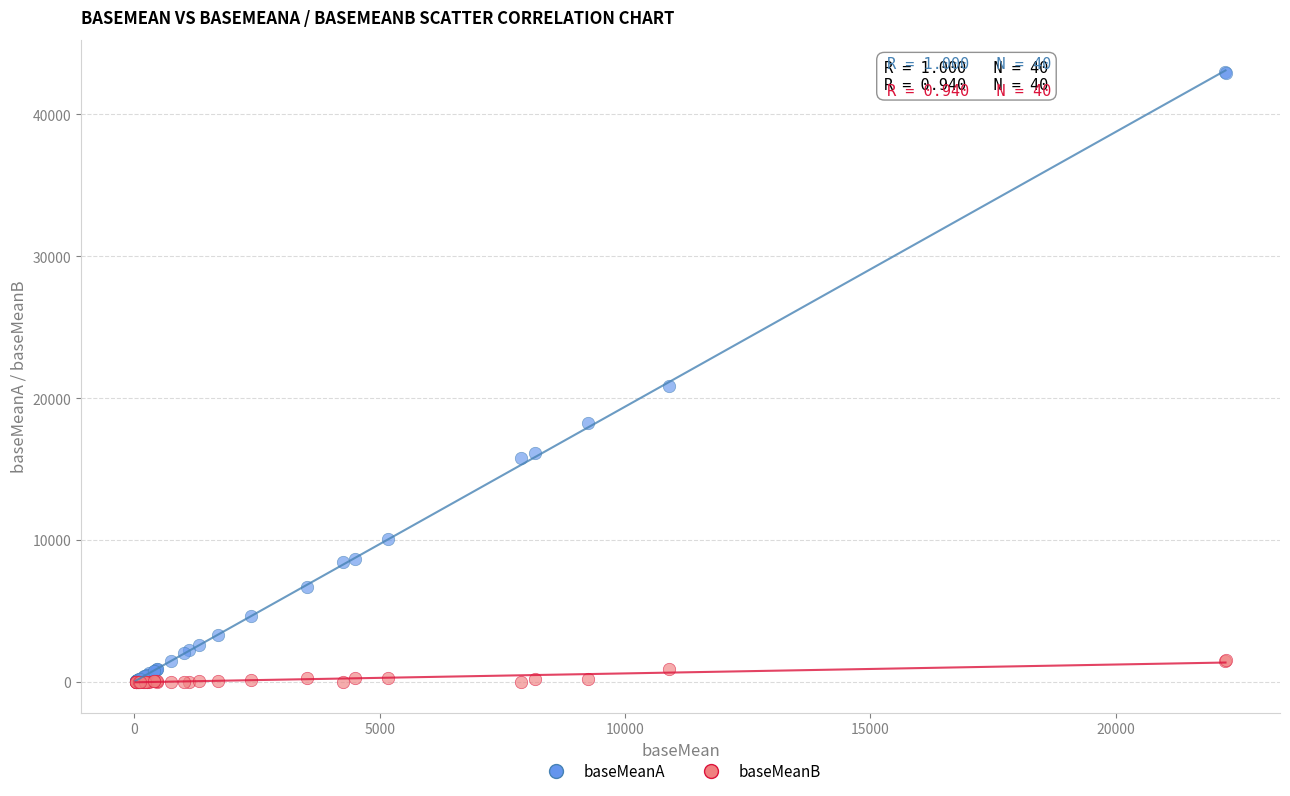

Which series contains the highest Y value?

baseMeanA